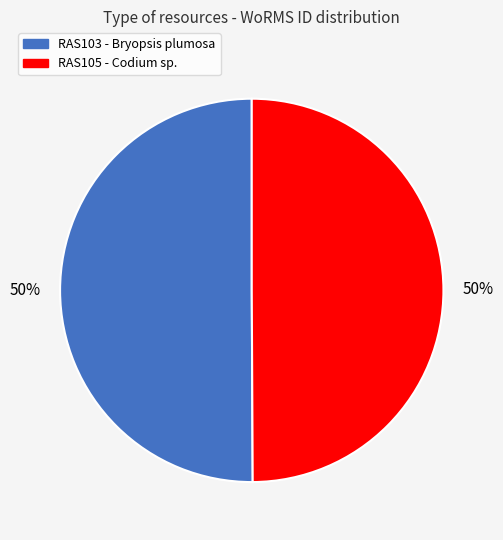

To the nearest percent, what is the average slice percentage?

50%